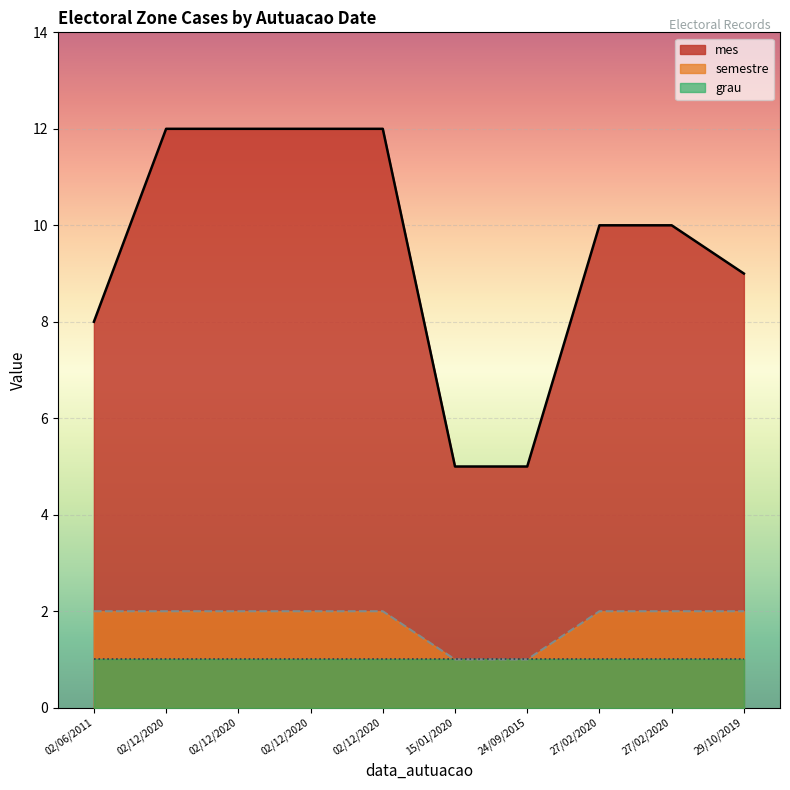

The value of grau at 02/12/2020 is 1. True or false?

False